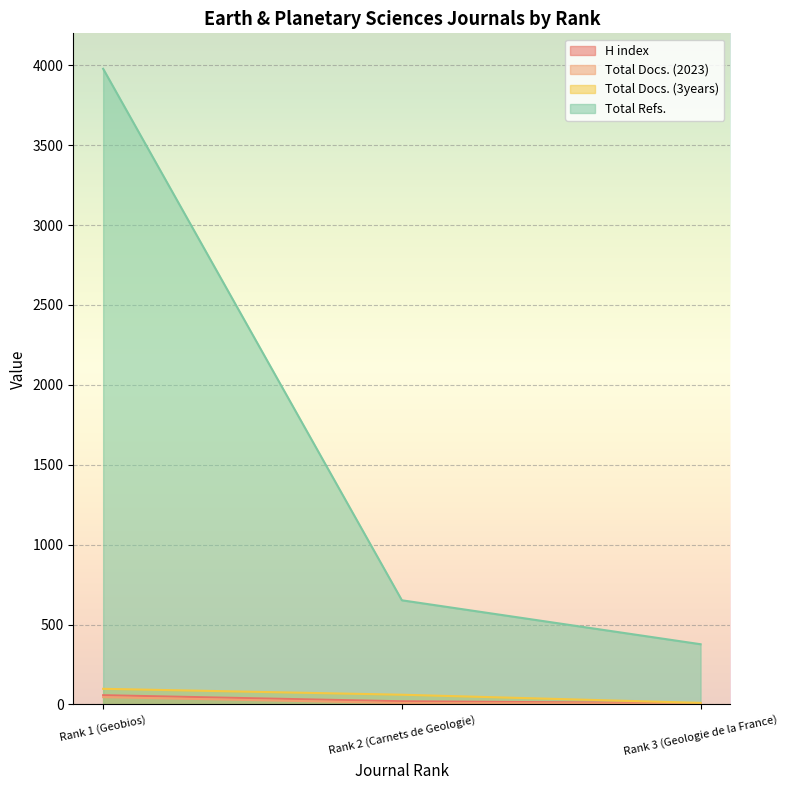

How many lines are shown in the chart?

4